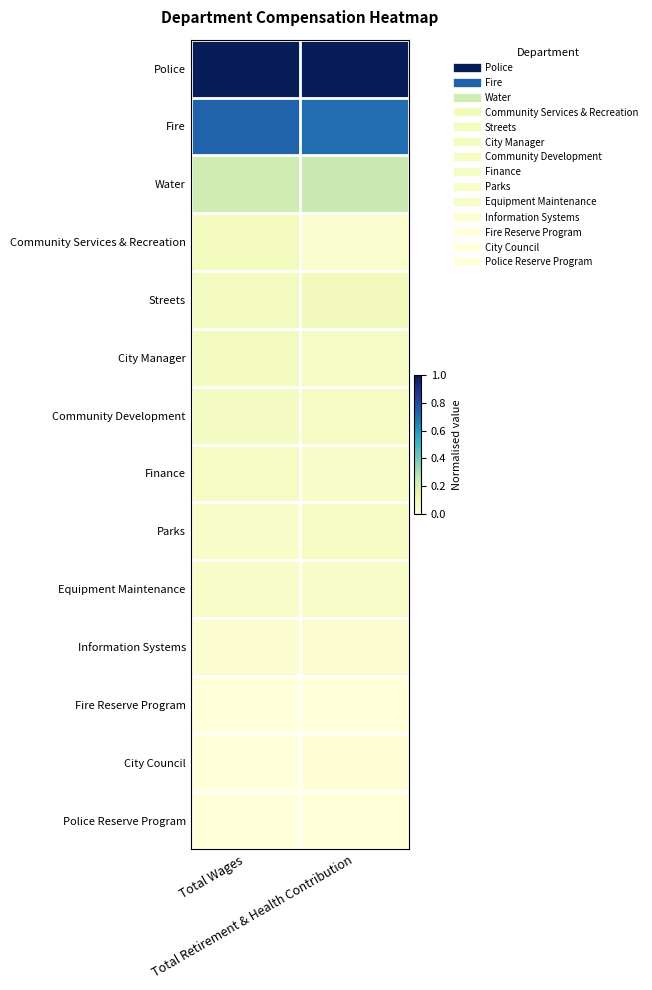

Which series has the largest total across all categories?

Police